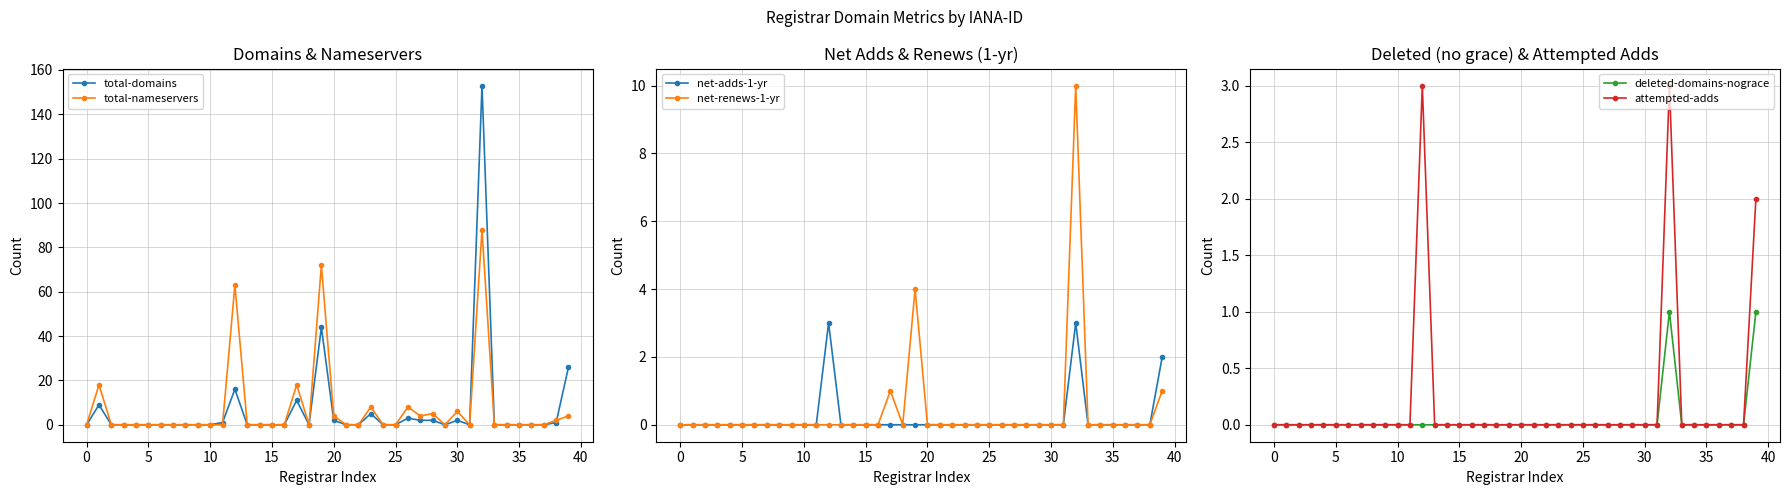

What is the label of the 39th point from the left?

38